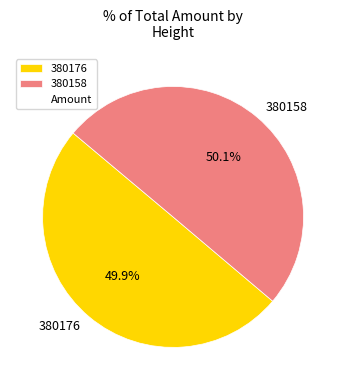

To the nearest percent, what portion does 380158 represent?

50%